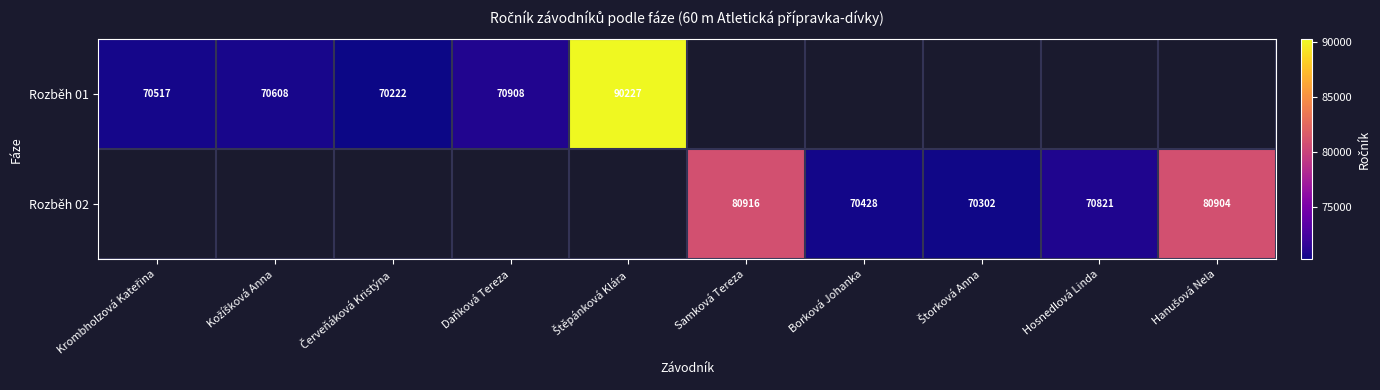

Which has a higher value, Štorková Anna or Kožíšková Anna?

Kožíšková Anna